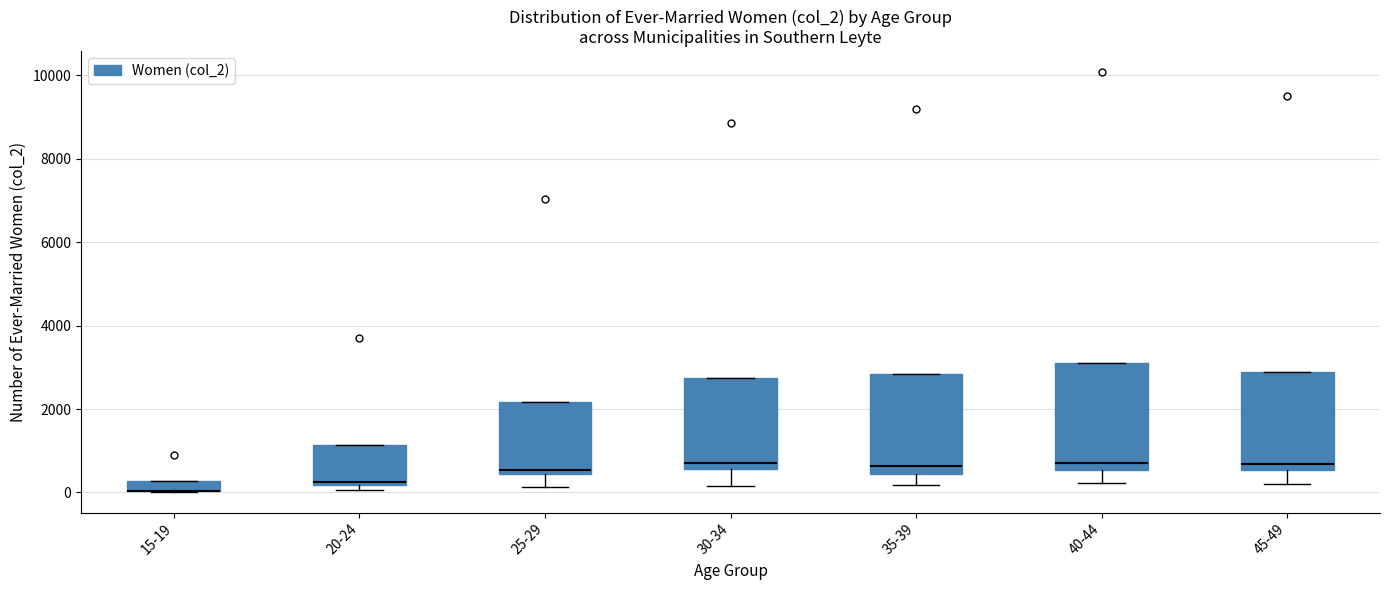

Where does the lower whisker of the box for 35-39 end on the y-axis? The values are not printed on the chart, so give them approximately, as read against the axis.

200